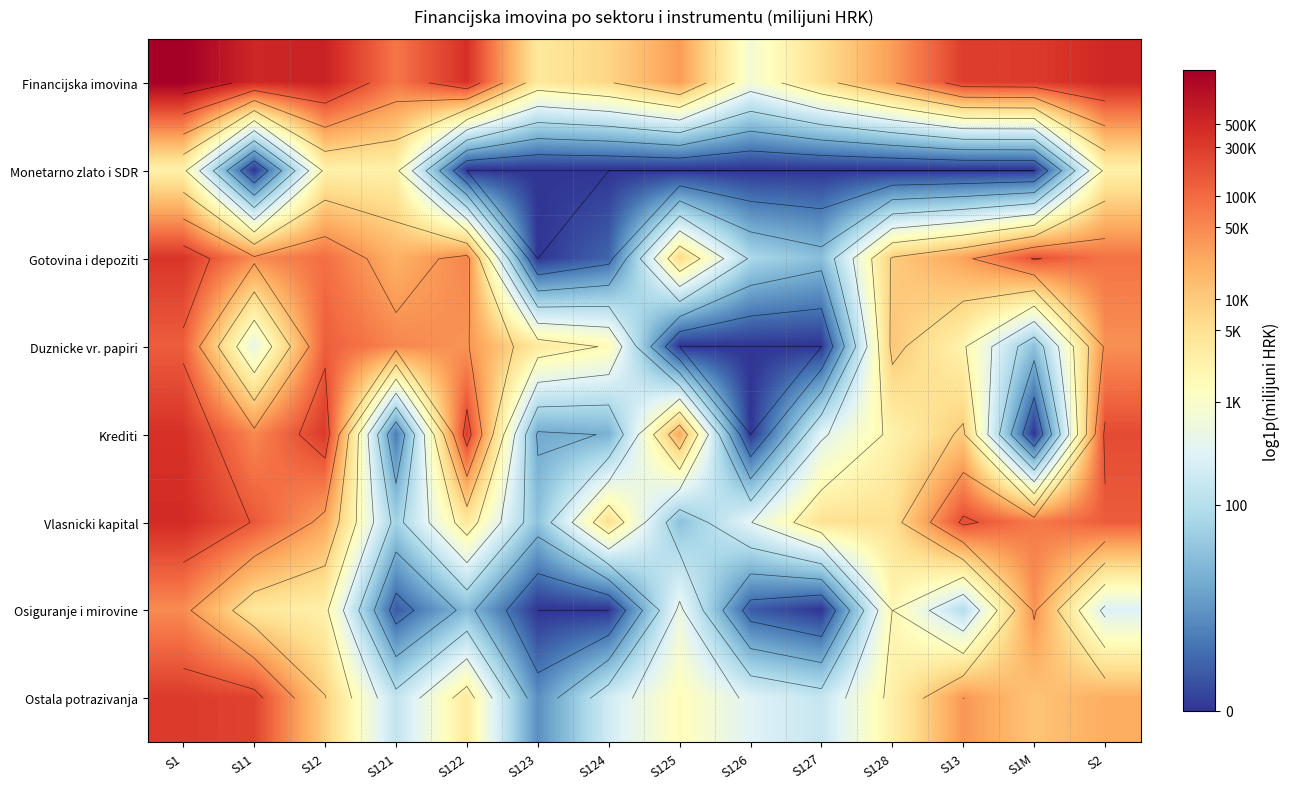

True or false: Gotovina i depoziti has a value of 18.2 at S12.

False